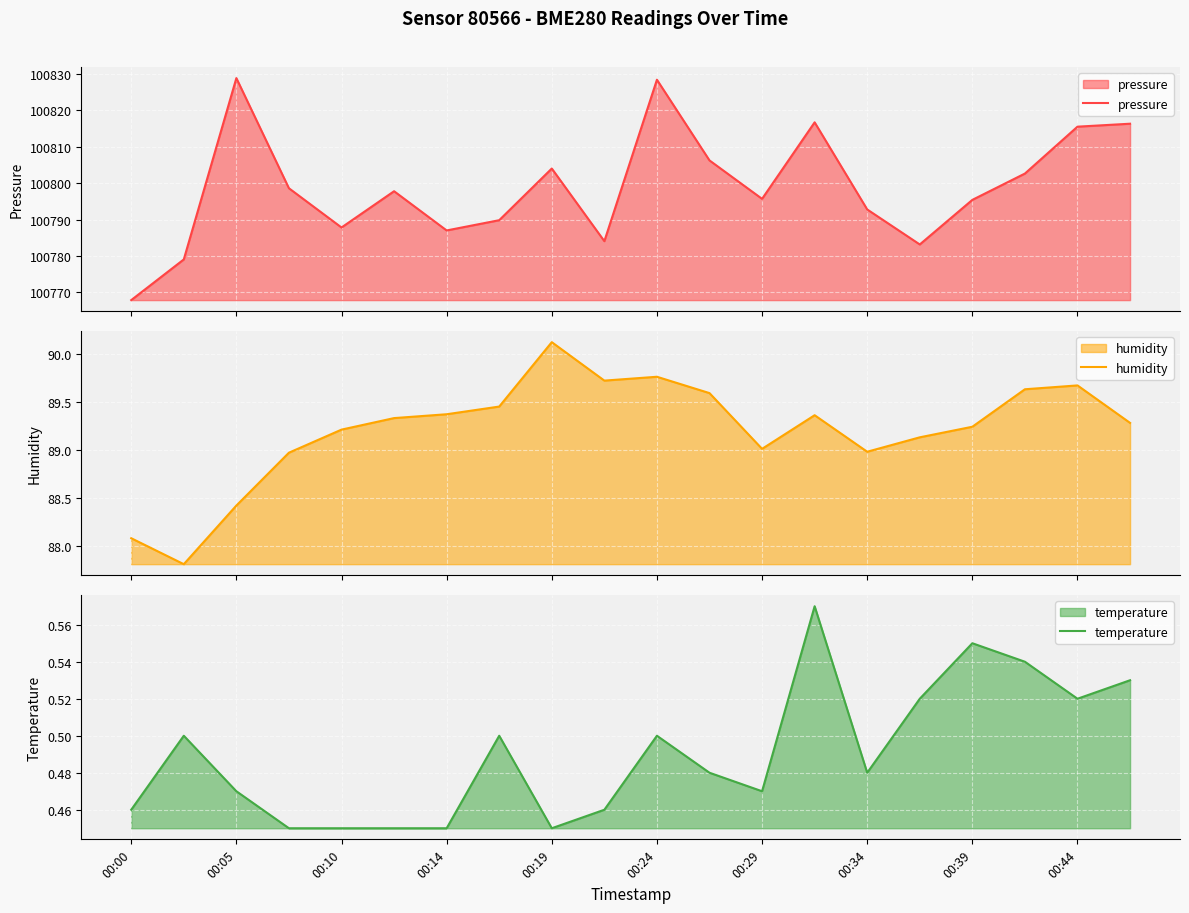

True or false: humidity and temperature intersect in this chart.

False